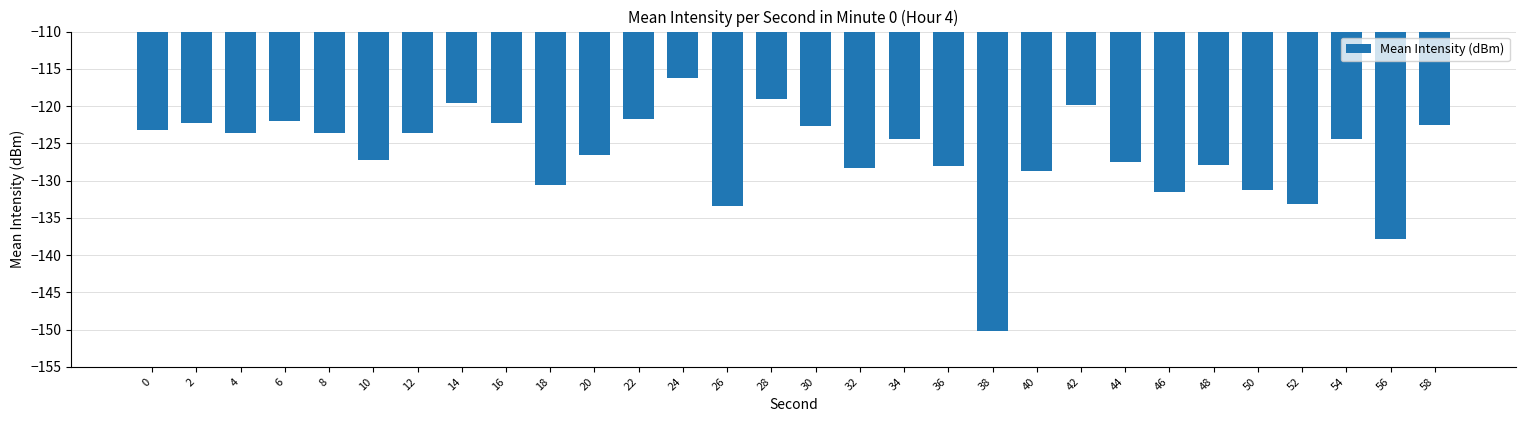

What is the sum of the values at 14 and 32?

-247.9